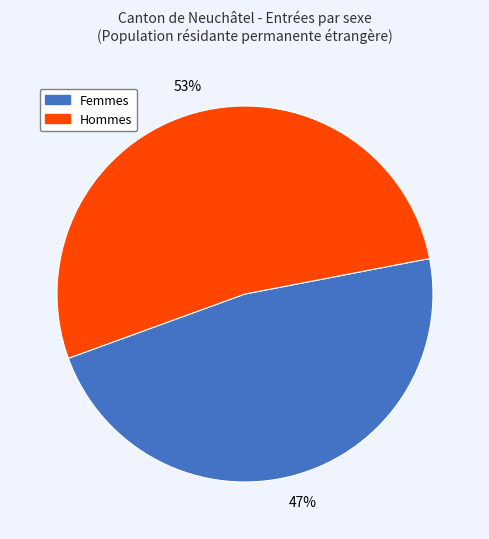

To the nearest percent, what is the average slice percentage?

50%